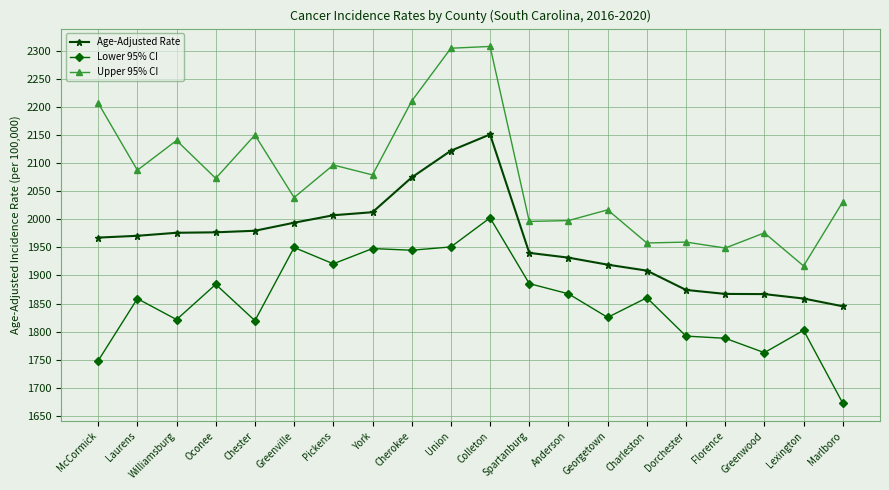

True or false: Lower 95% CI and Upper 95% CI cross at least once.

False